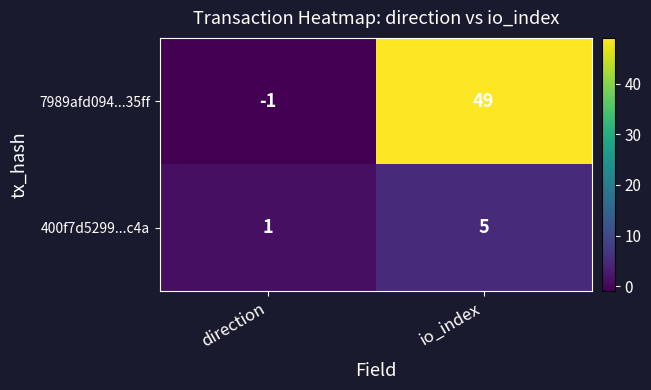

Rank the series at io_index from lowest to highest value.

400f7d5299...c4a, 7989afd094...35ff